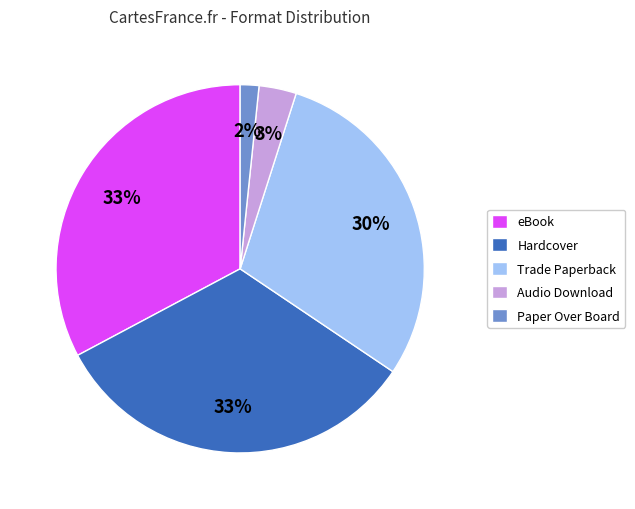

Is it true that Audio Download is 16% of the pie?

False